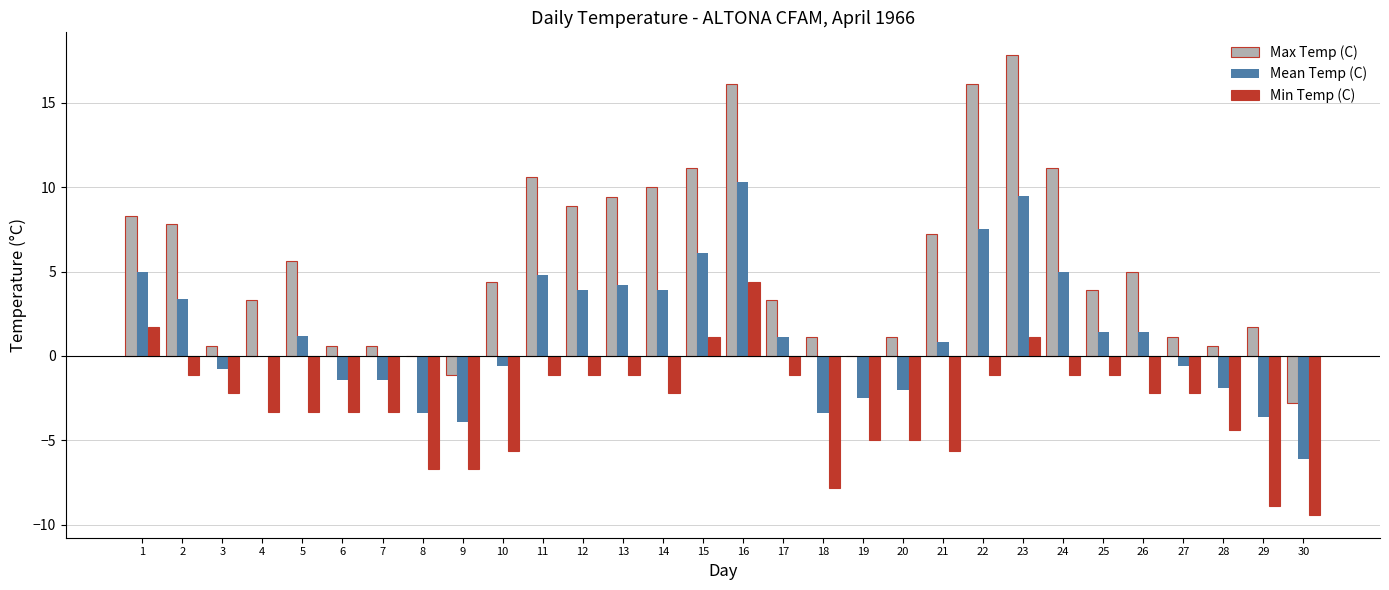

What is the total value across all series at 19?

-7.5